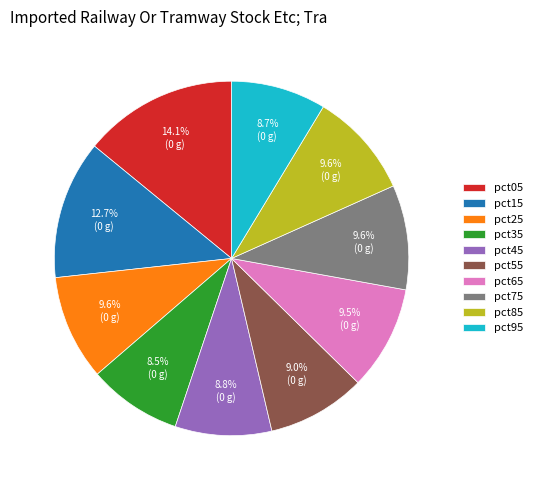

Which slice is the largest?

pct05